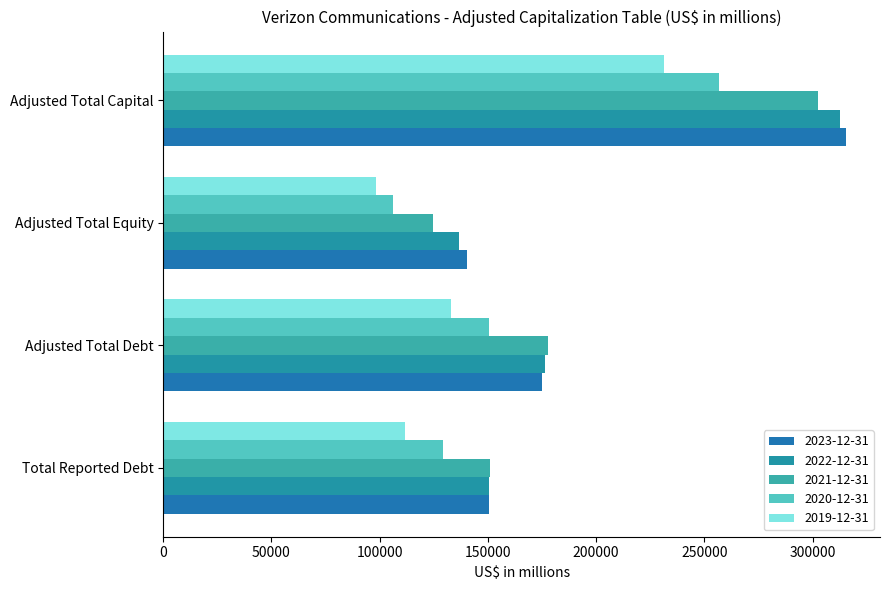

How many data points does each series have?

4